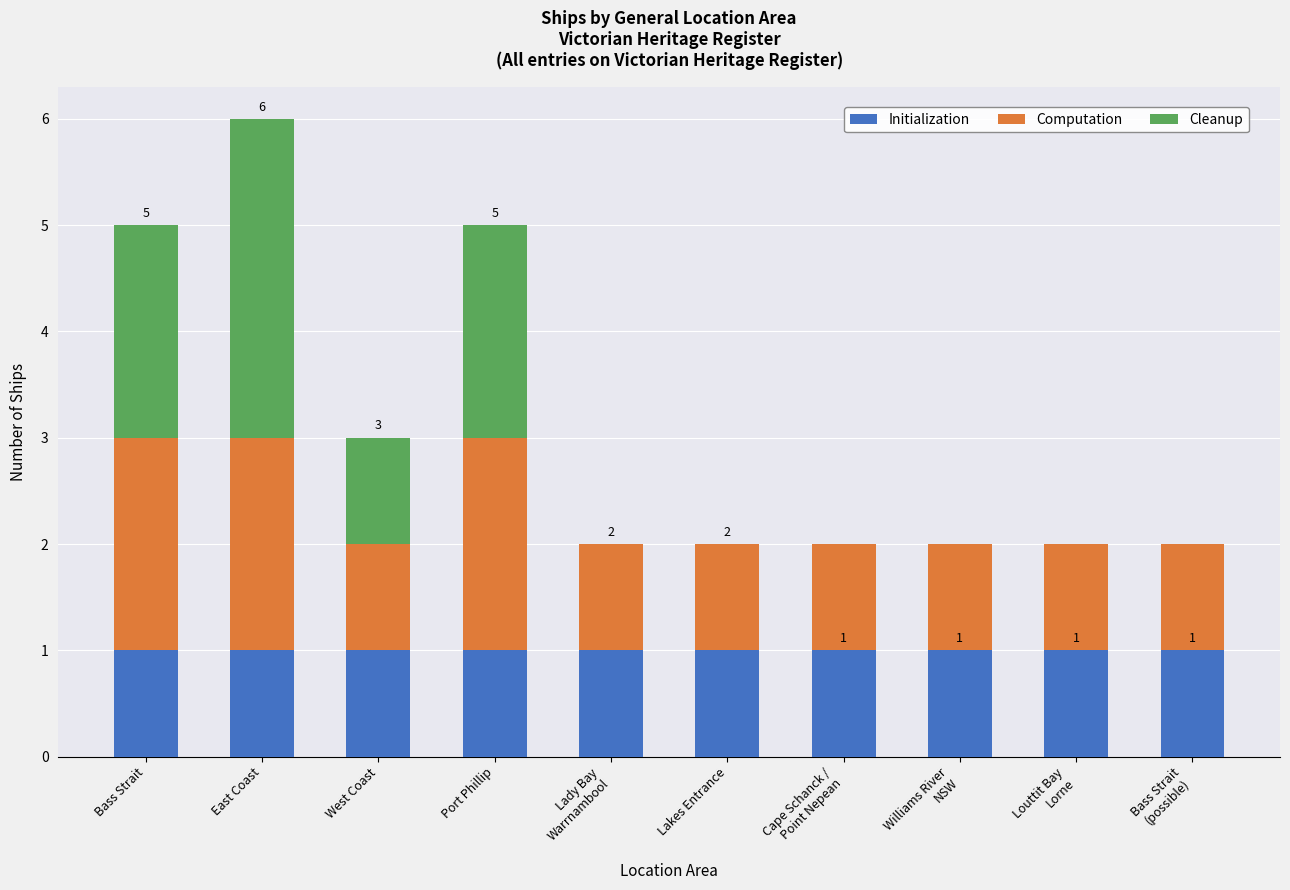

At which category is the sum across all series the highest?

East Coast